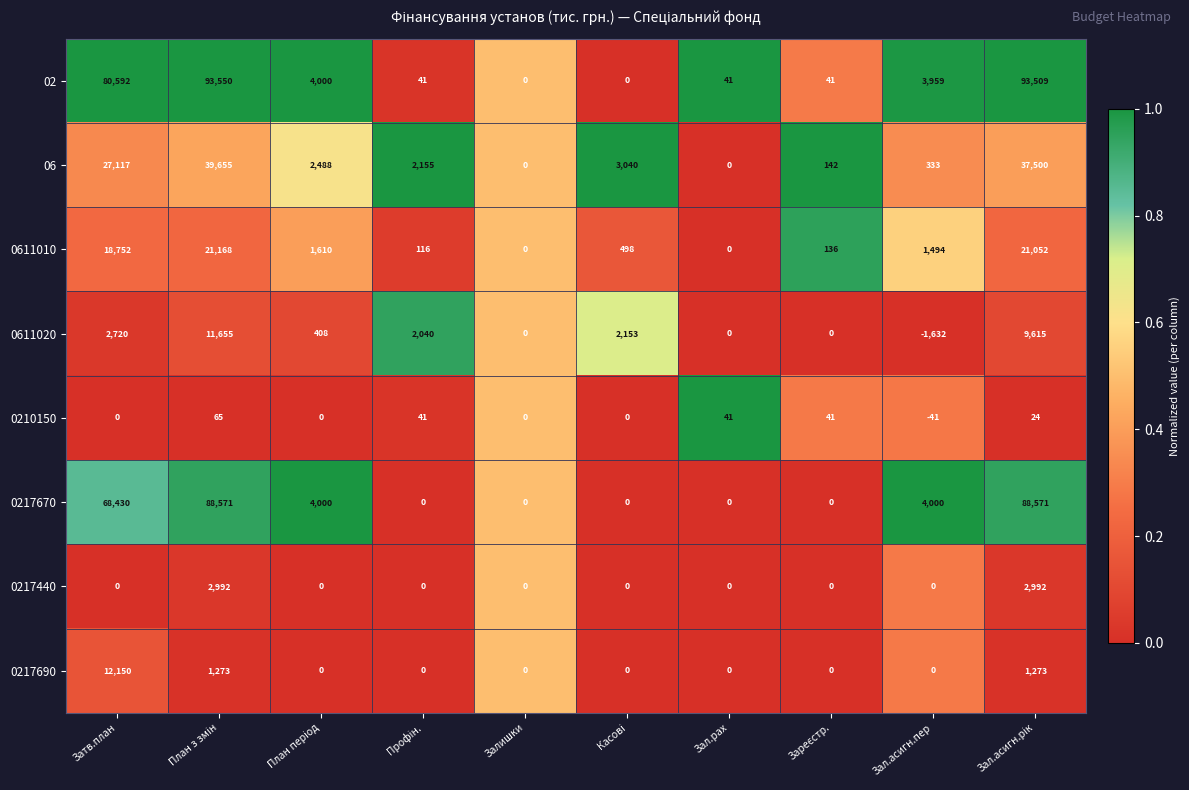

The value of 0611010 at Зал.рах is 0. True or false?

True